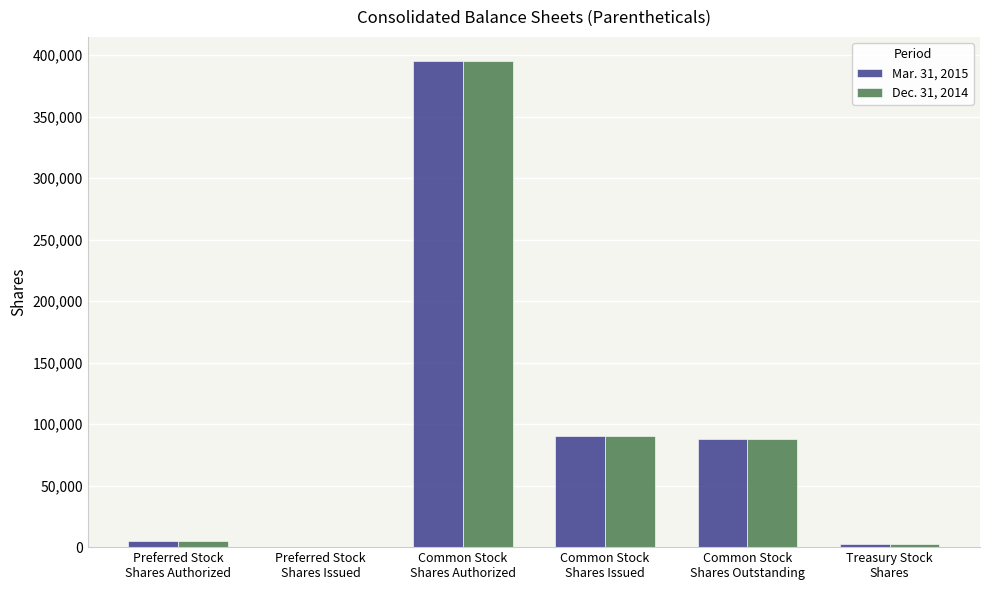

Reading left to right, what are all the values shown in this chart?

Mar. 31, 2015: 5000	0	395000	90689	87791	2898
Dec. 31, 2014: 5000	0	395000	90689	87781	2908